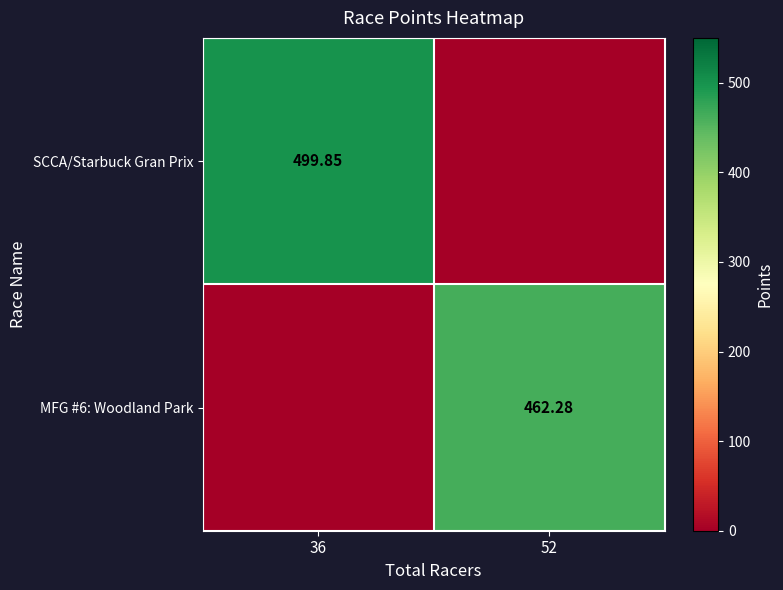

List the series in order of their overall mean, lowest first.

MFG #6: Woodland Park, SCCA/Starbuck Gran Prix